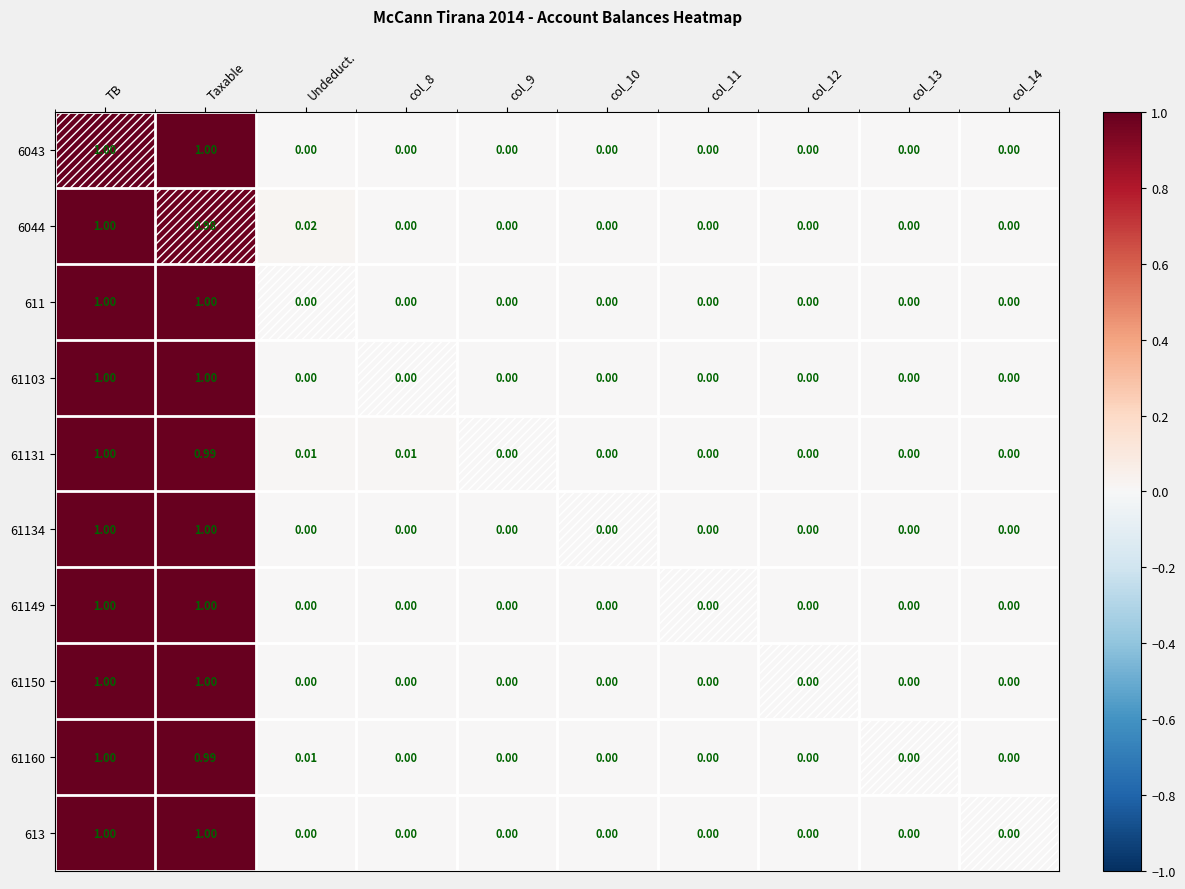

Count the number of data series in this chart.

10